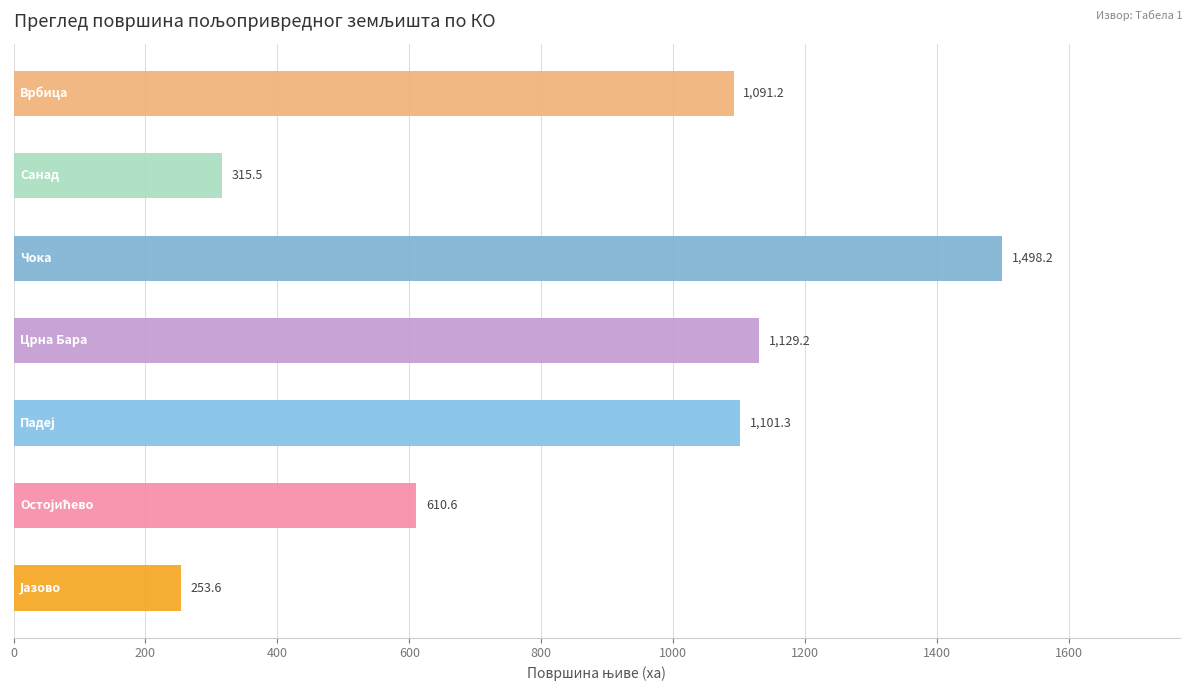

What is the smallest value displayed?

253.6